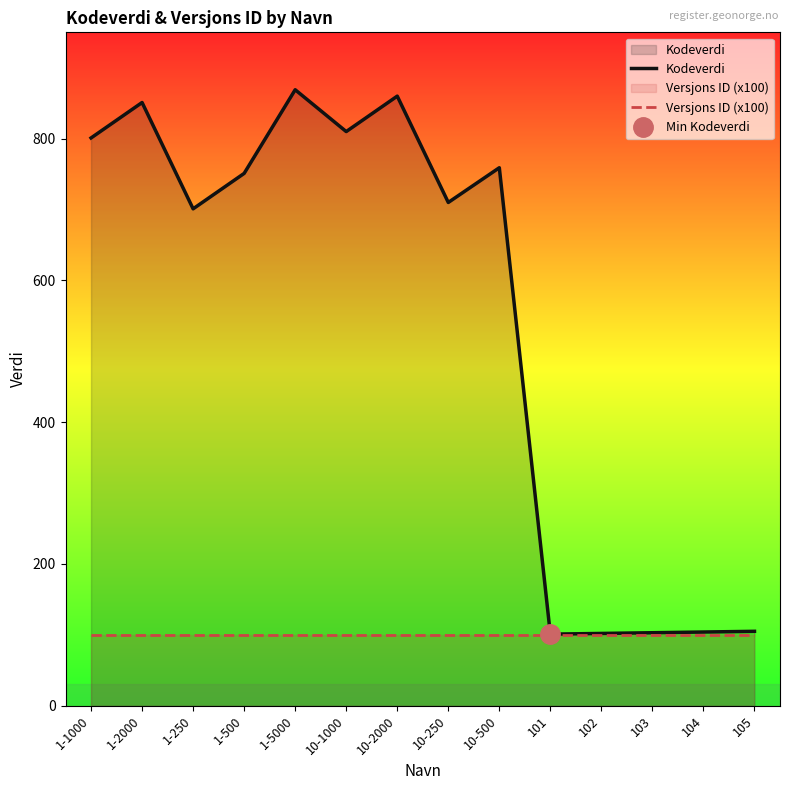

True or false: Versjons ID (x100) has more than 2 interior local peaks.

False